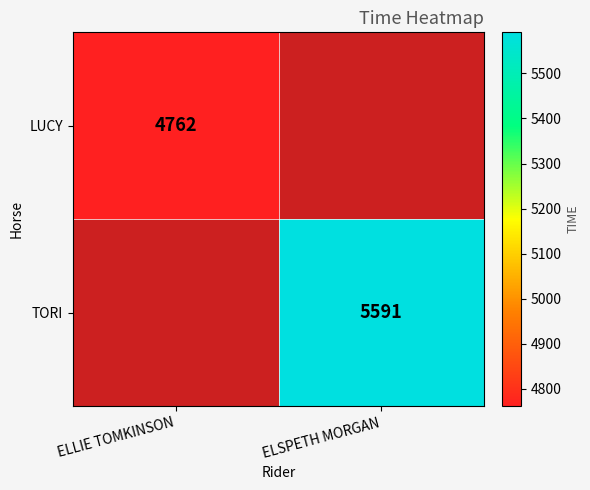

At how many categories does at least one series exceed 5345?

1